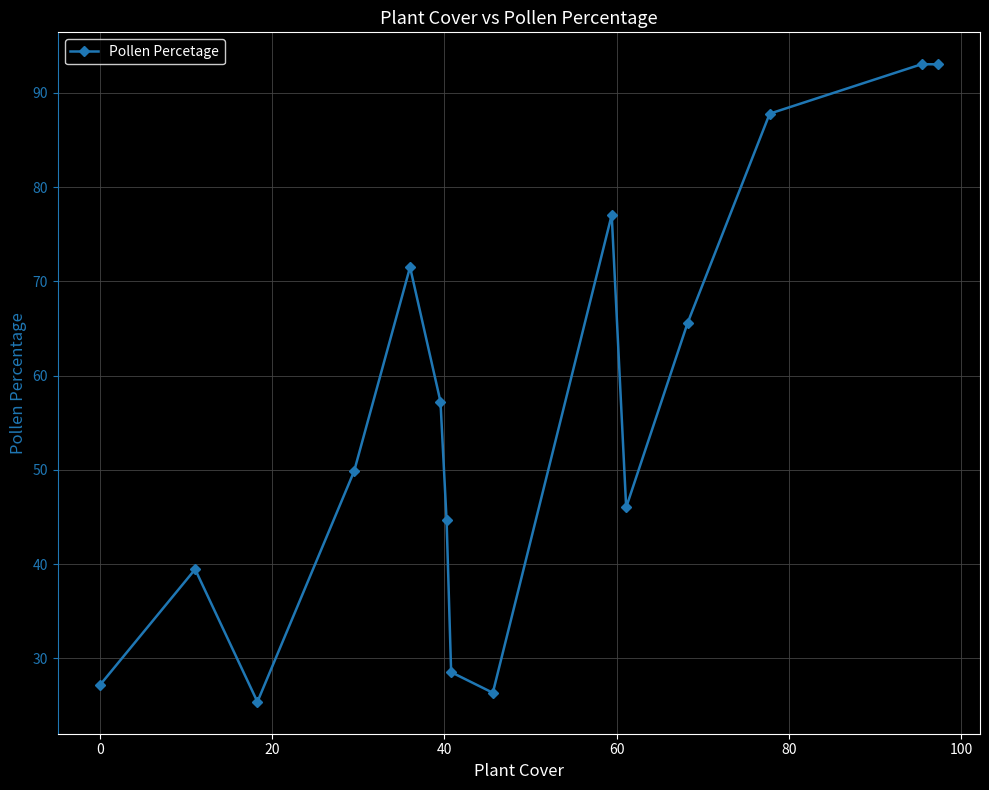

What is the difference between the second highest and second lowest values?

66.7